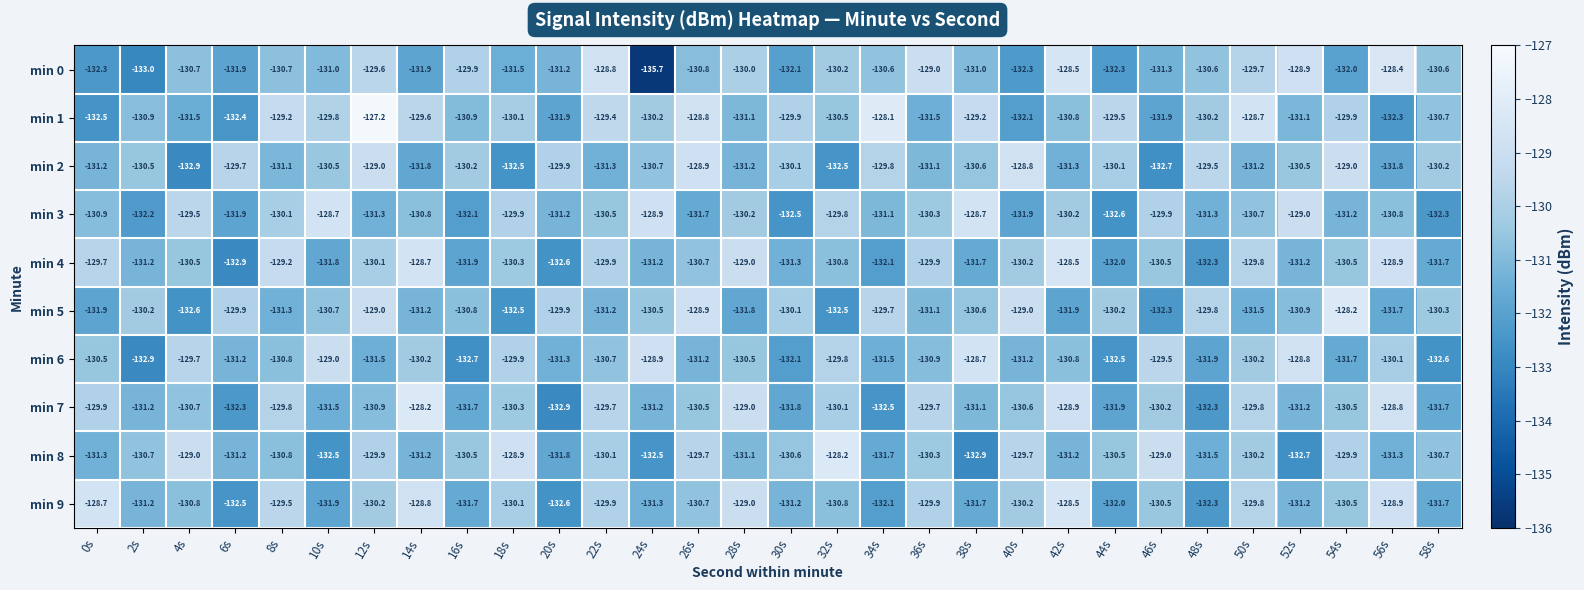

What is the maximum value shown in the chart?

-127.2